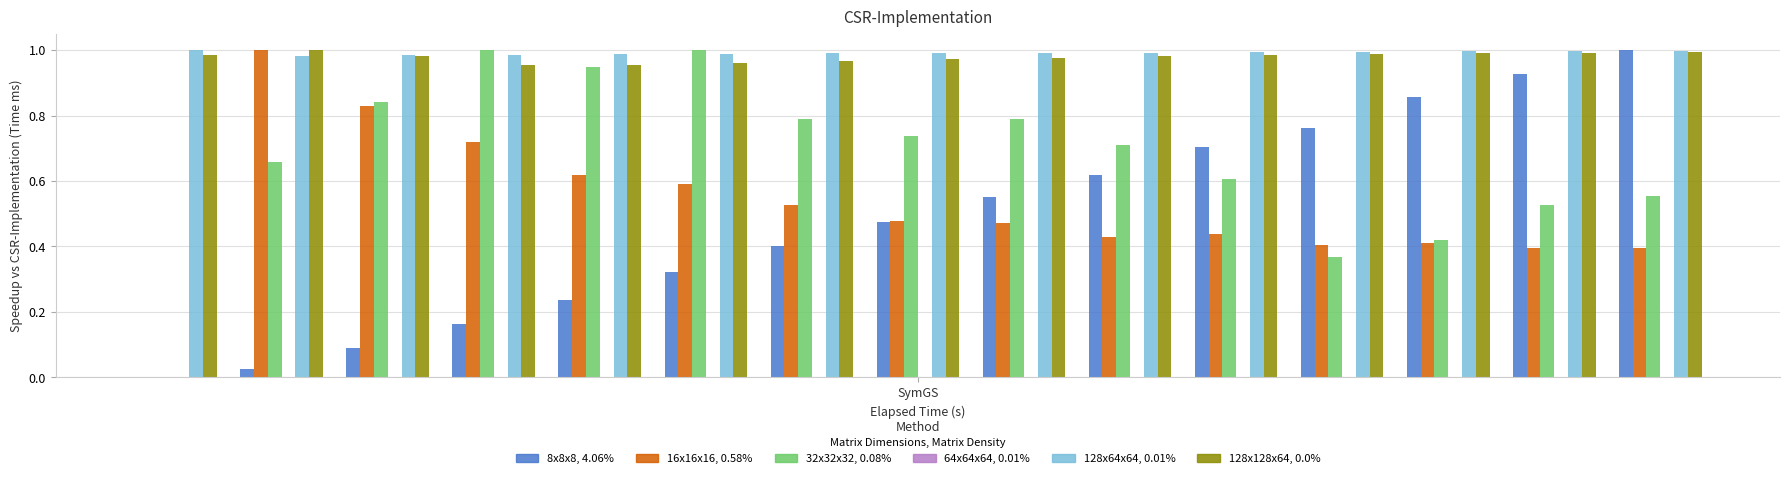

How many categories are shown in the chart?

15